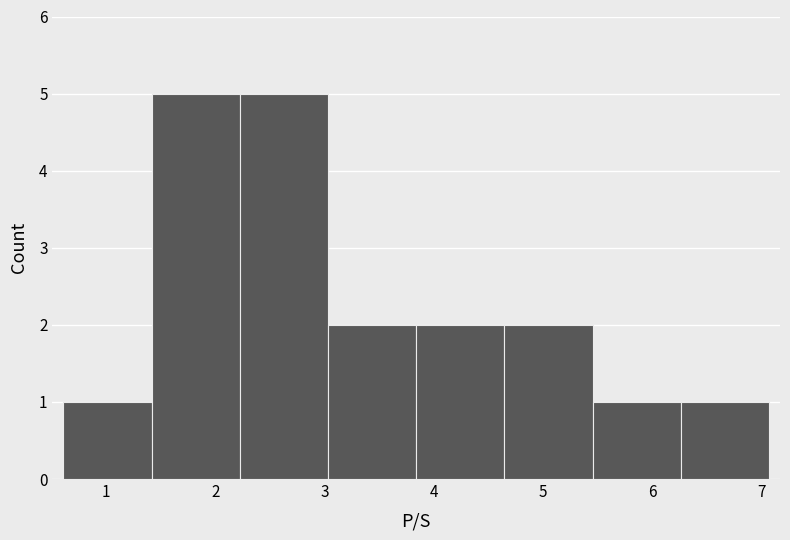

What is the height of the bar covering 6.3 to 7.1 on the x-axis? Neither the bar edges nor the heights are printed on the chart, so give them approximately, as read against the axes.

1